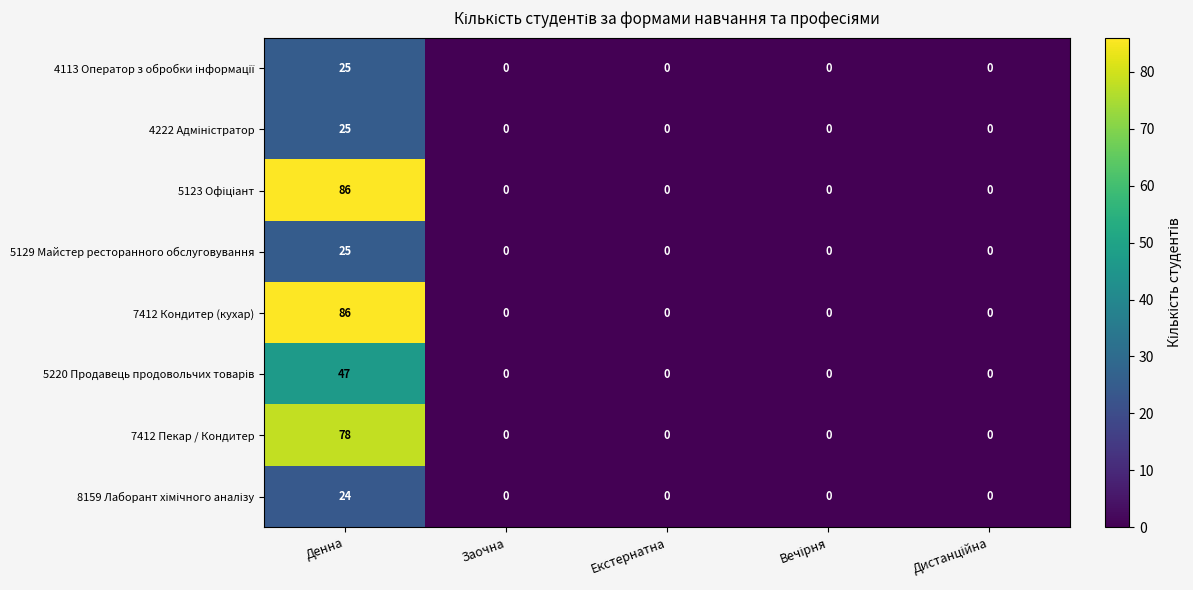

At which category is the sum across all series the highest?

Денна